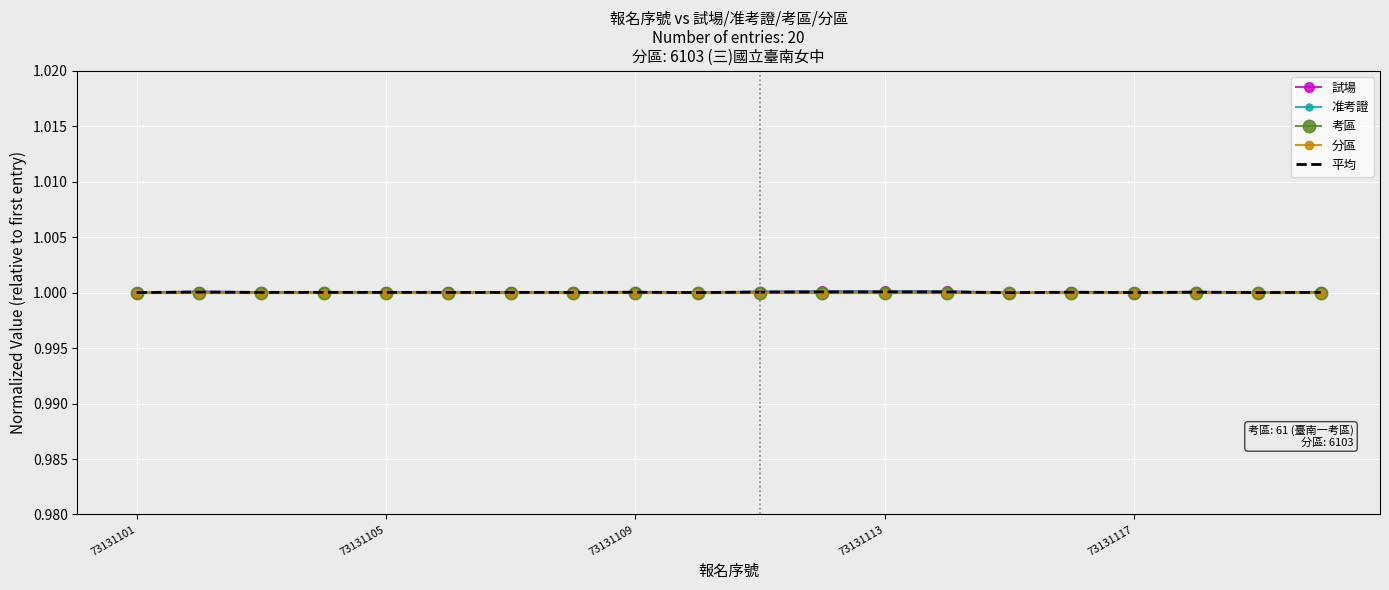

What is the maximum value for 平均?

1.0